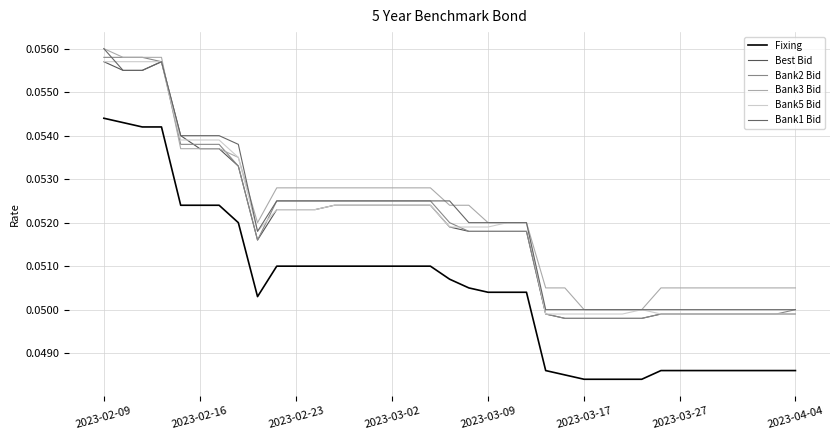

Does the chart have visible grid lines?

Yes